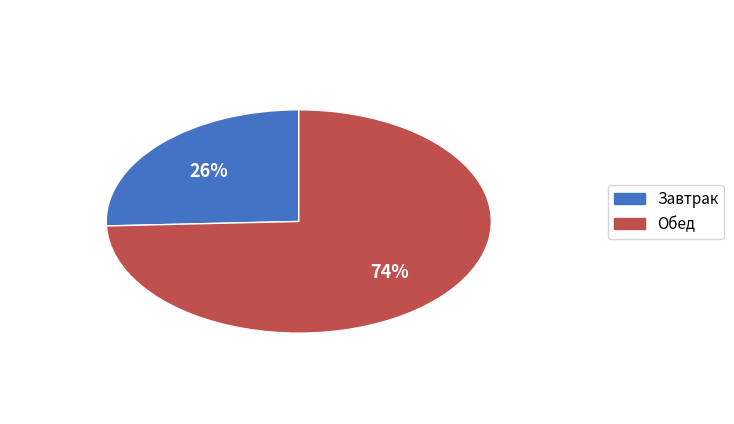

To the nearest percent, what is the average slice percentage?

50%